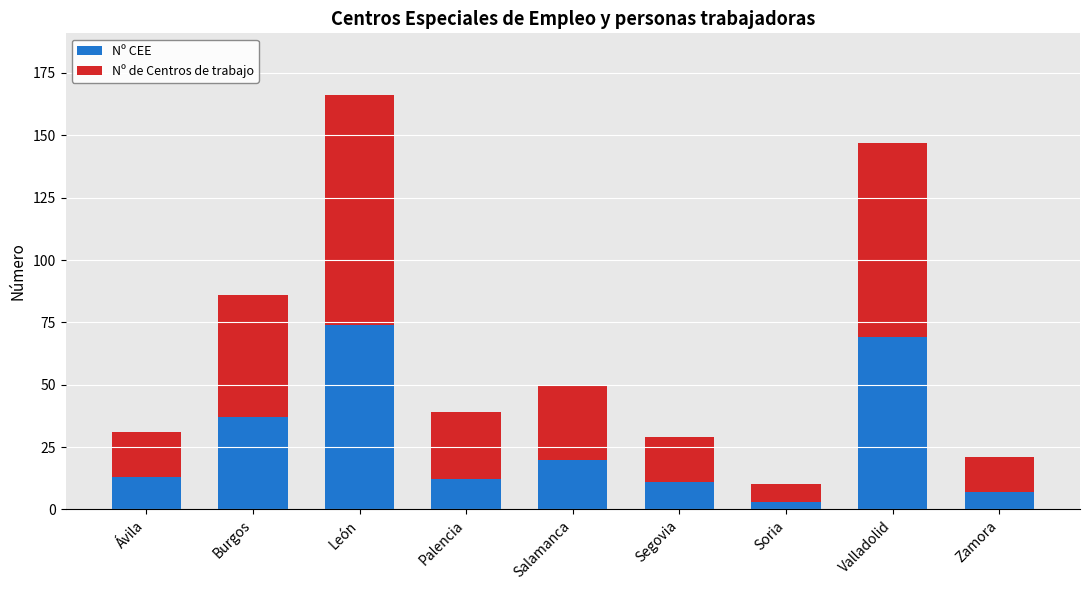

What is the maximum value for Nº CEE?

74